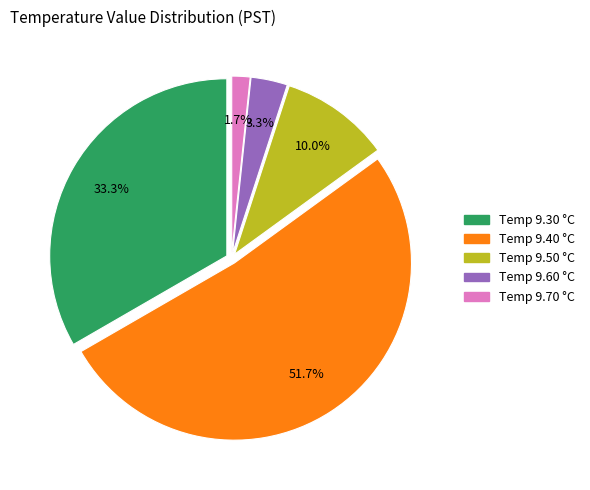

Is there any slice that represents more than half of the pie?

Yes